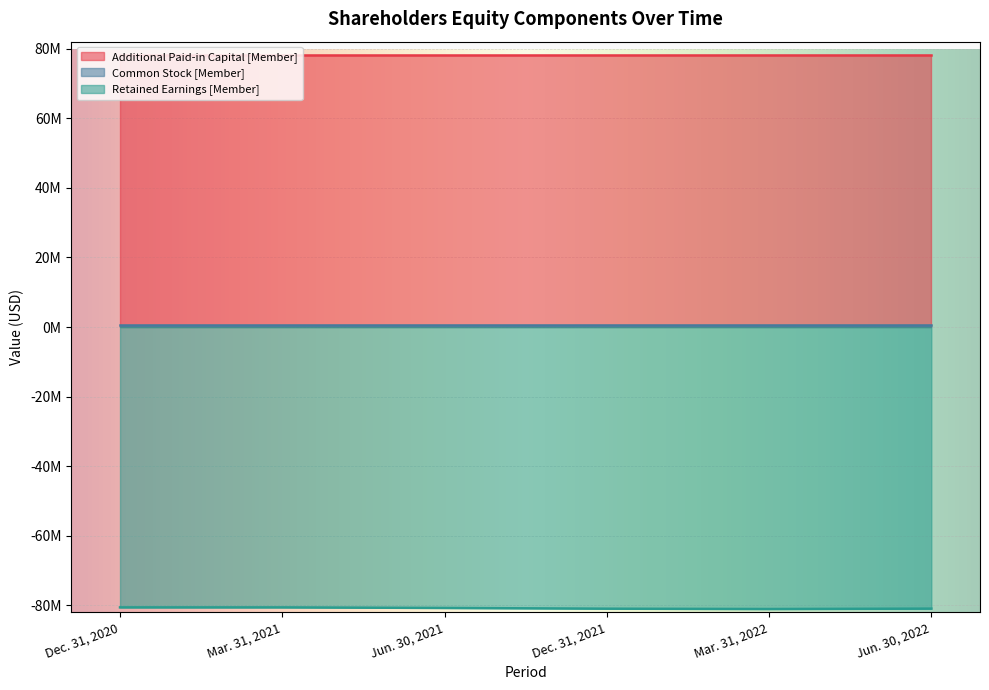

At Mar. 31, 2022, list the series in order from largest to smallest.

Additional Paid-in Capital [Member], Common Stock [Member], Retained Earnings [Member]